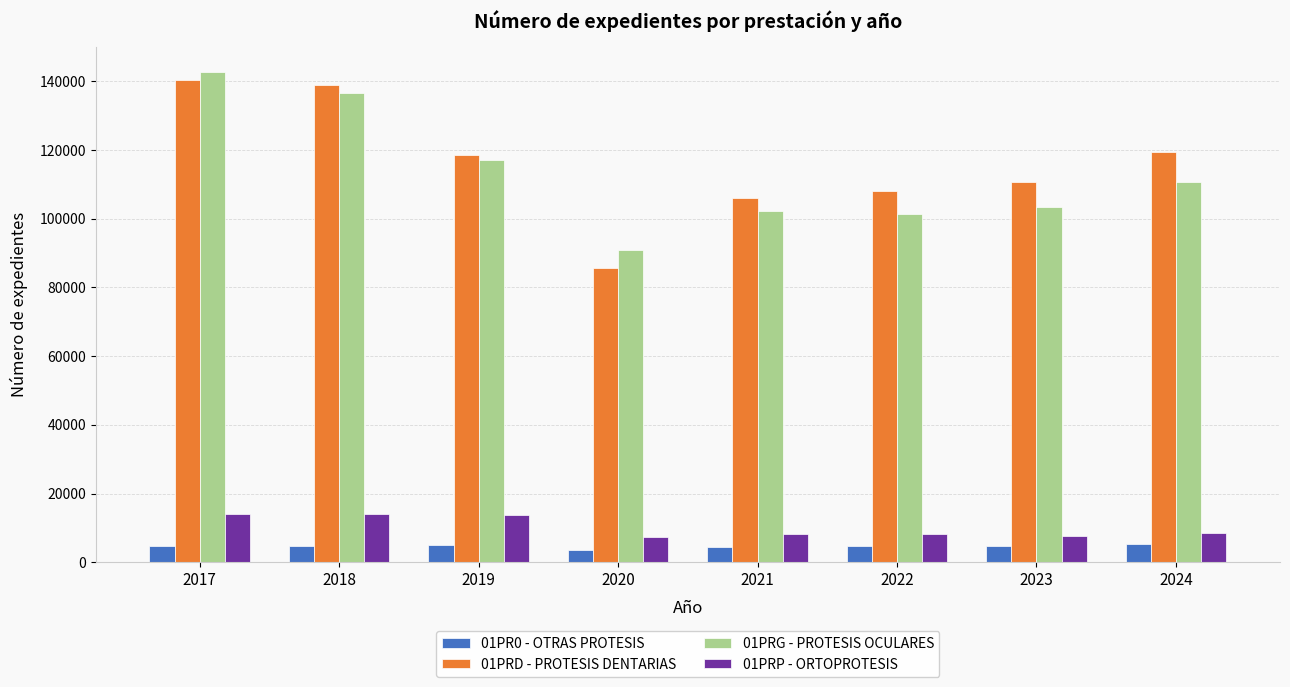

What value does the 01PRD - PROTESIS DENTARIAS series have at 2022, to the nearest 10?

107950